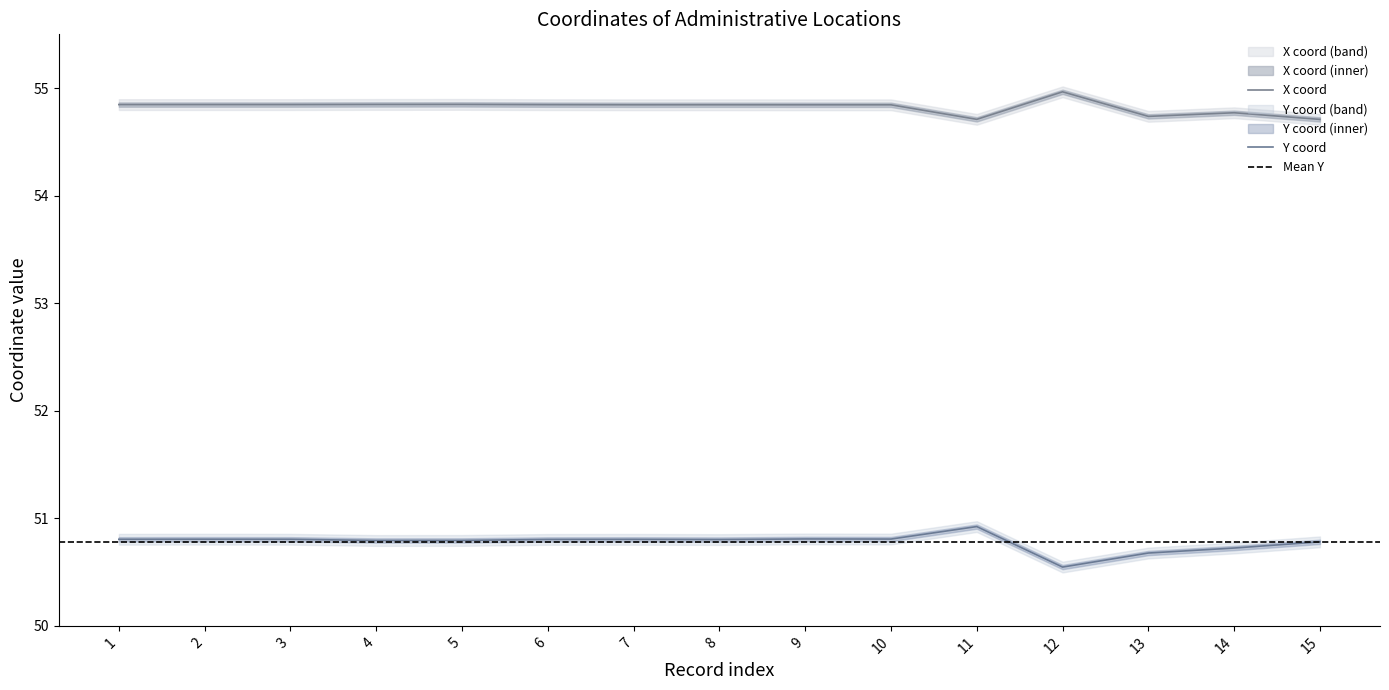

What is the difference between the maximum and second lowest values in the X coord series?

0.3